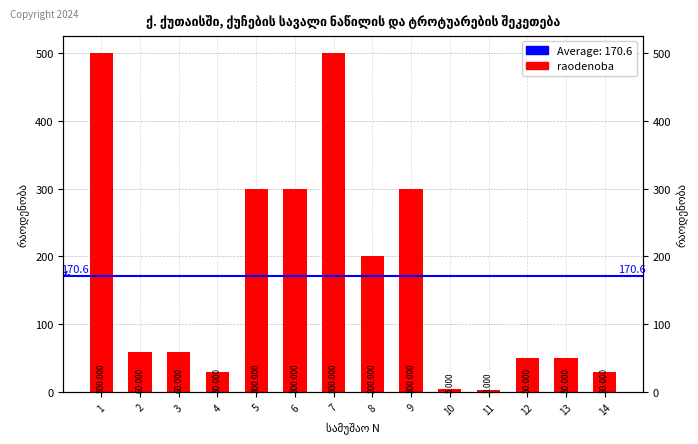

Where is the data nearest to the value 251?

5